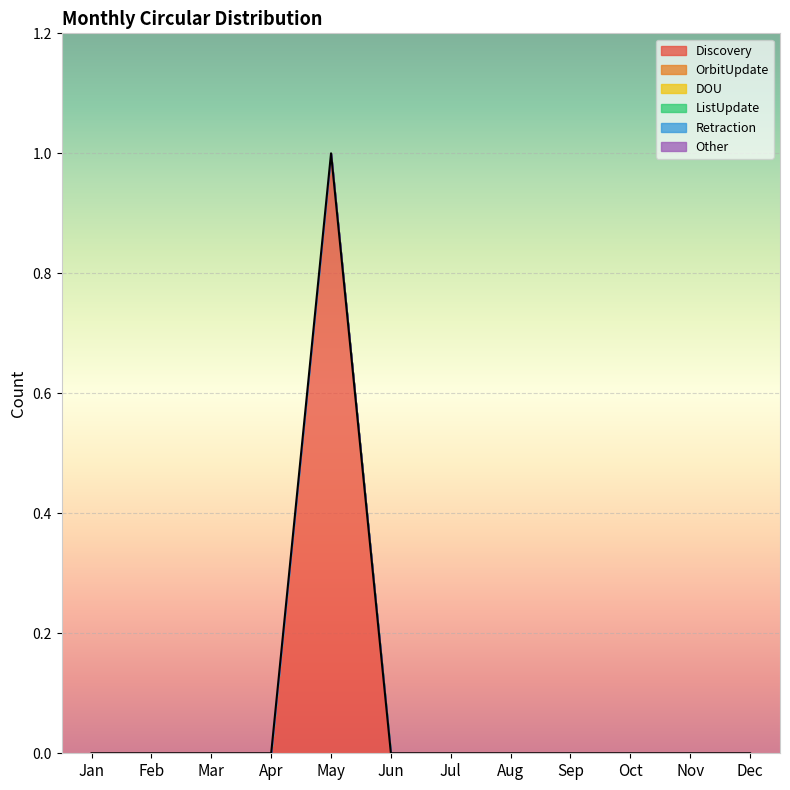

What are all the series names shown in the legend?

Discovery, OrbitUpdate, DOU, ListUpdate, Retraction, Other